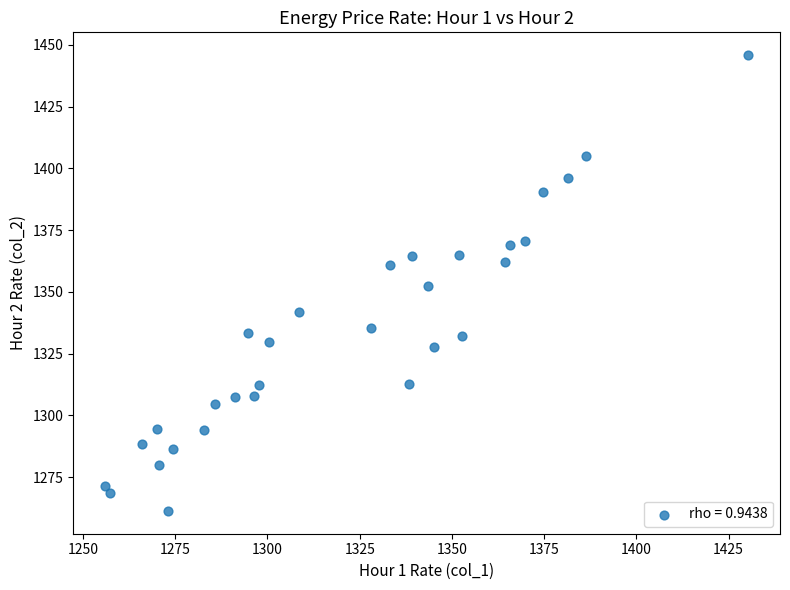

What is the range of Y values (max minus min)?

184.5